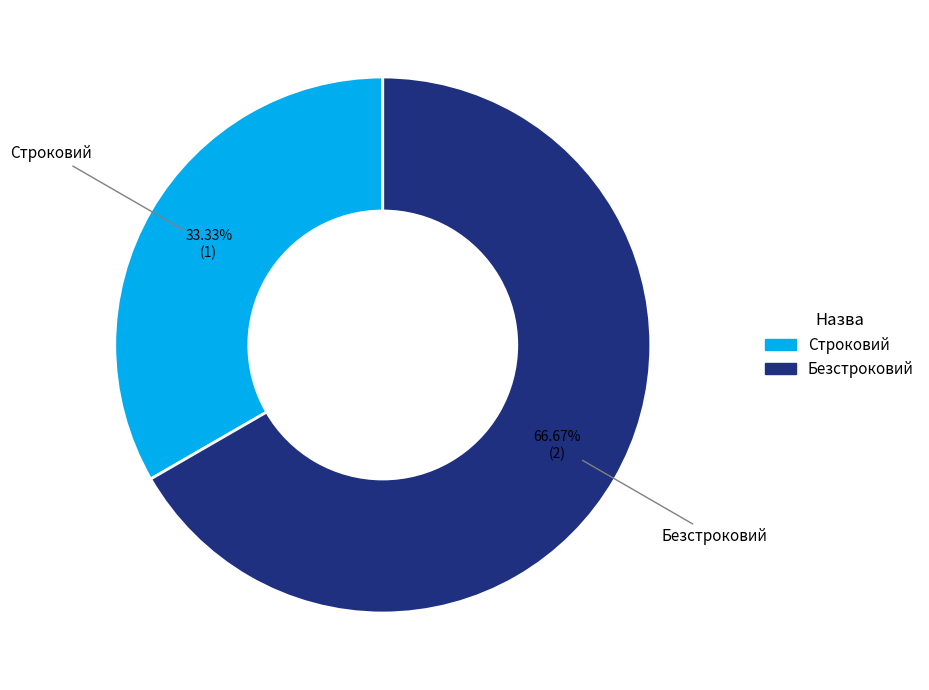

To the nearest percent, what is the combined percentage of Строковий and Безстроковий?

100%